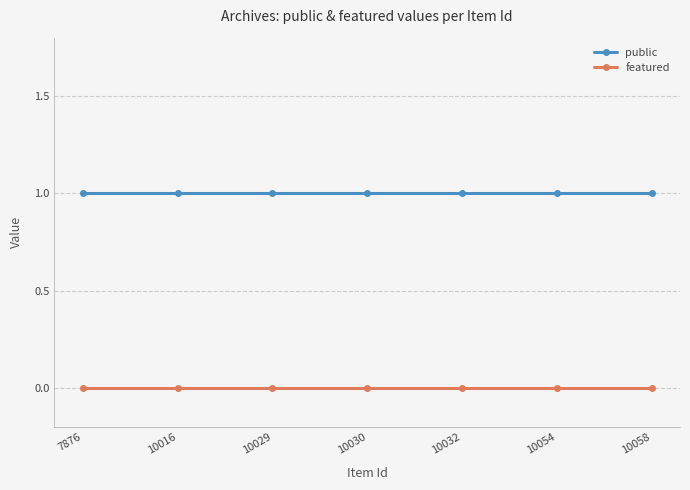

List the series in order of their overall mean, highest first.

public, featured